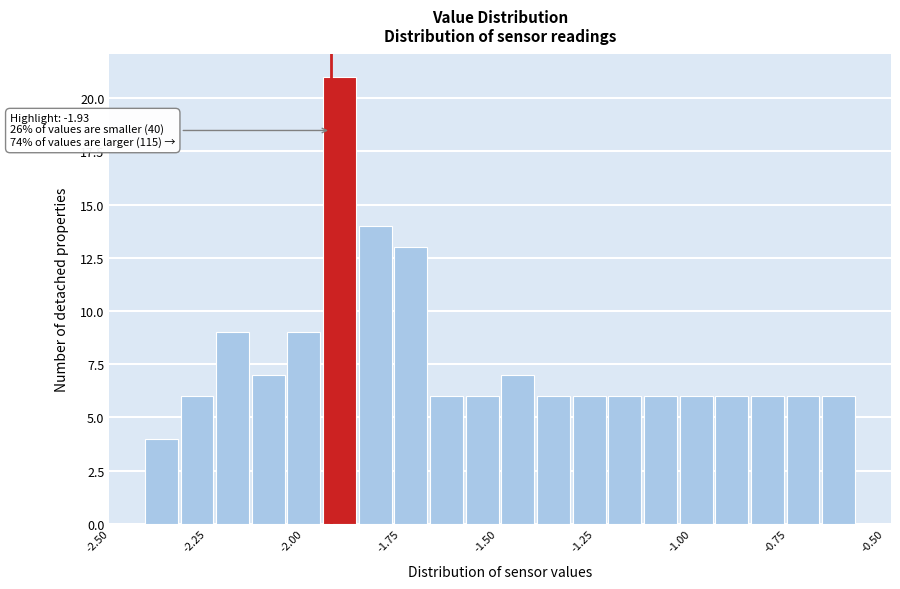

Read against the x-axis, roughly where is the centre of the tallest bar?

-1.90